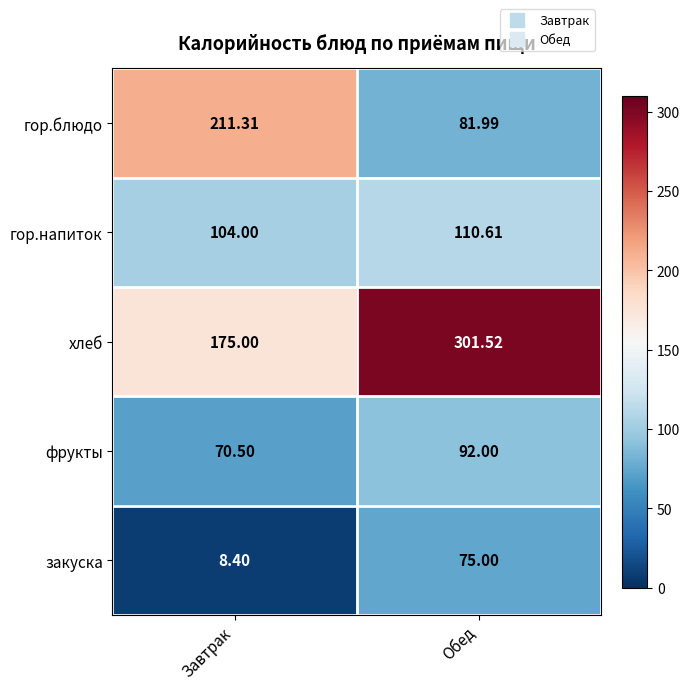

Which series has the widest spread of values?

гор.блюдо